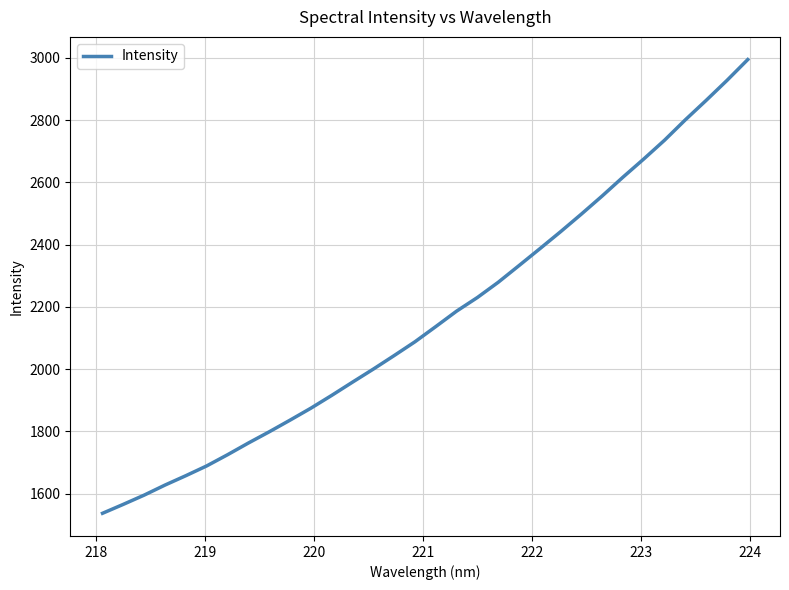

What is the difference between the maximum and minimum values?

1457.7